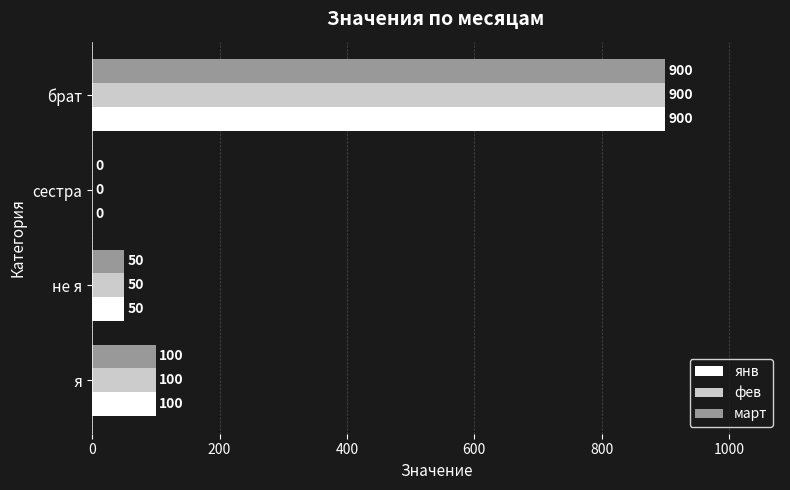

What is the sum of the янв values at сестра and не я?

50